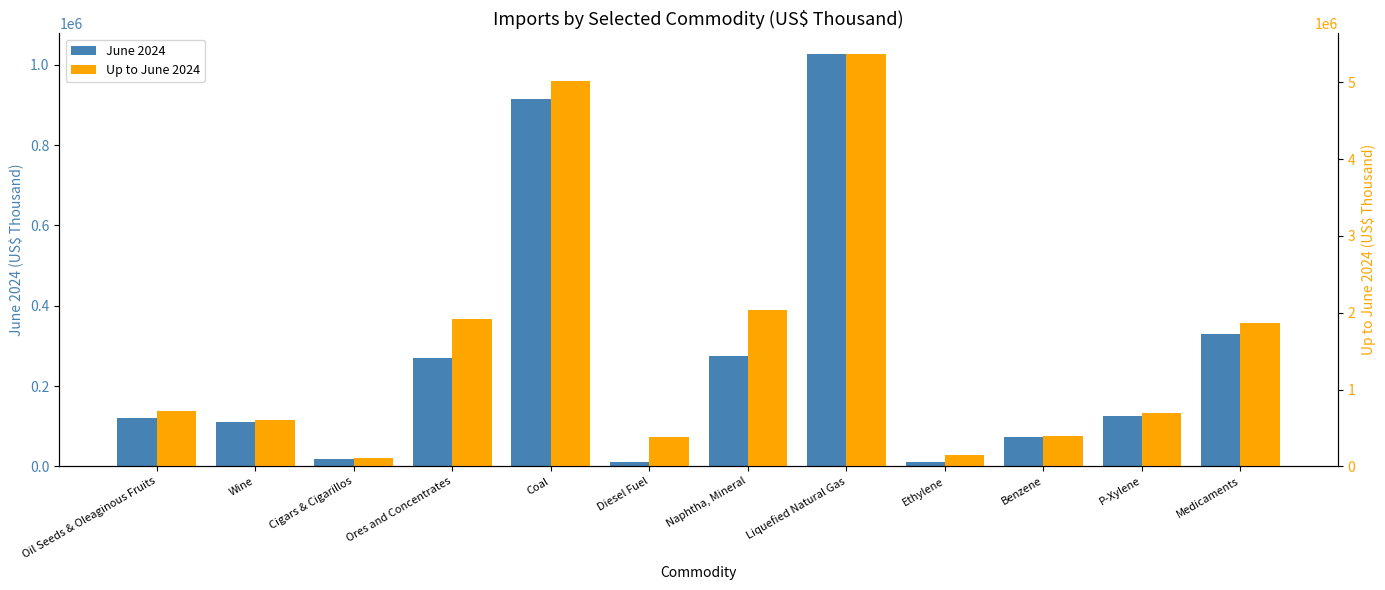

What are all the series names shown in the legend?

June 2024, Up to June 2024